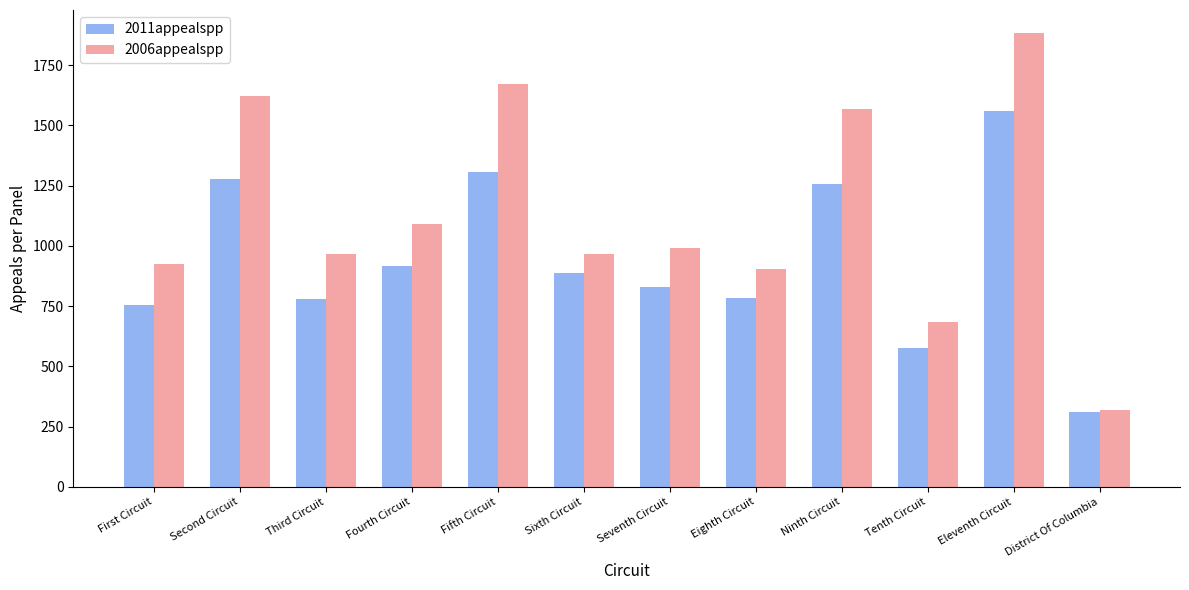

Are the bars horizontal?

No